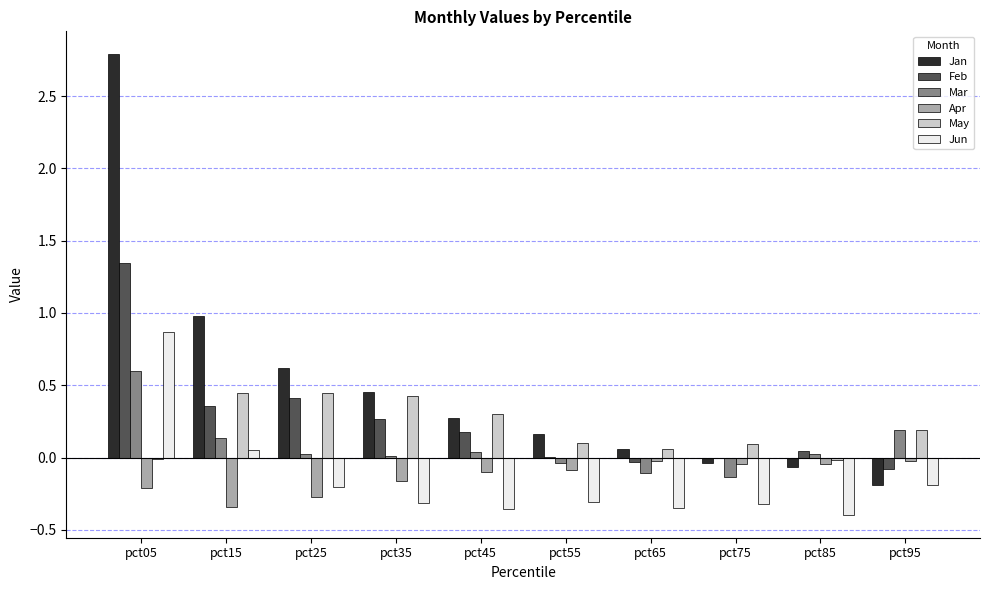

Are the bars horizontal?

No